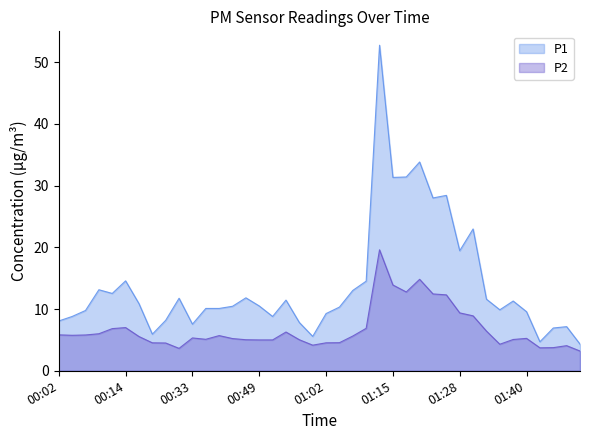

How many lines are shown in the chart?

2